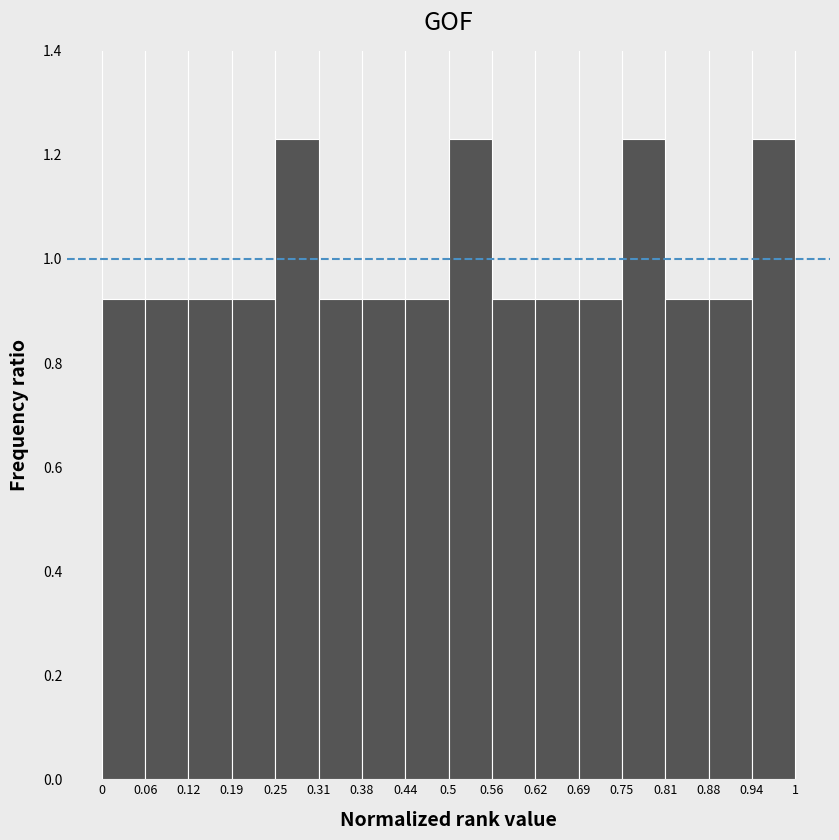

Reading left to right, transcribe this chart: for each bar, give the range it covers on the x-axis and its height. The values are not printed on the chart, so give them approximately, as read against the axis.

0 to 0.06: 0.92
0.06 to 0.12: 0.92
0.12 to 0.19: 0.92
0.19 to 0.25: 0.92
0.25 to 0.31: 1.24
0.31 to 0.38: 0.92
0.38 to 0.44: 0.92
0.44 to 0.5: 0.92
0.5 to 0.56: 1.24
0.56 to 0.62: 0.92
0.62 to 0.69: 0.92
0.69 to 0.75: 0.92
0.75 to 0.81: 1.24
0.81 to 0.88: 0.92
0.88 to 0.94: 0.92
0.94 to 1: 1.24